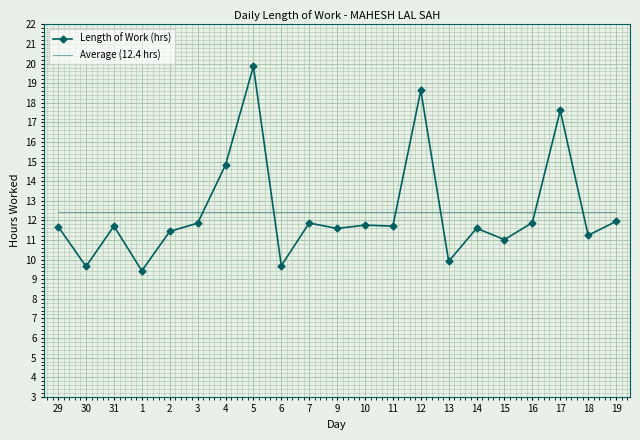

Where is the first local minimum?

30